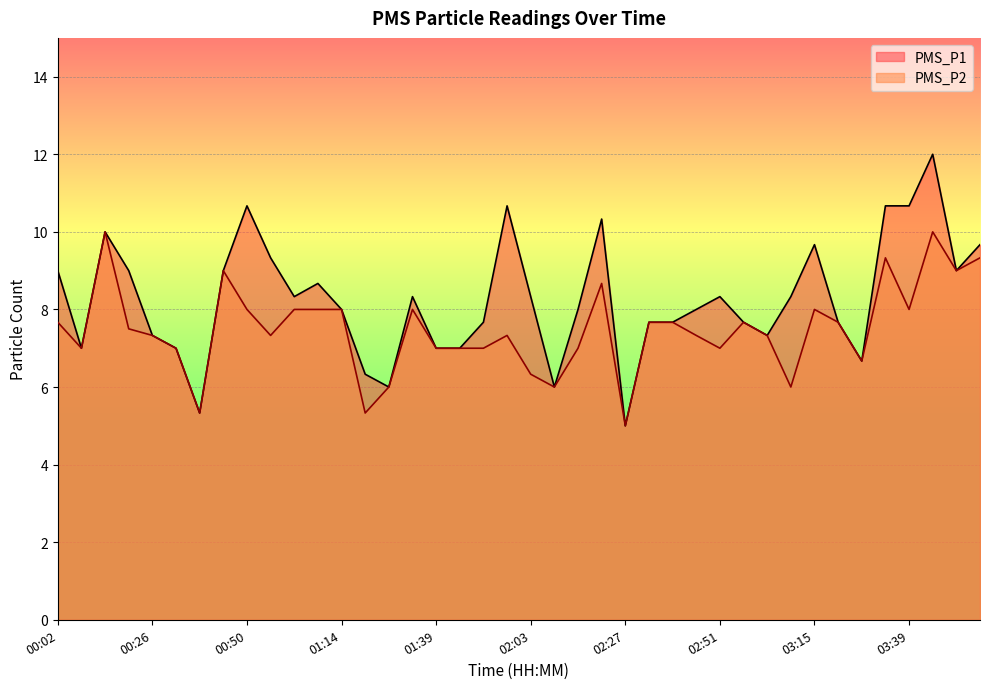

Where is the first local minimum for PMS_P1?

00:08